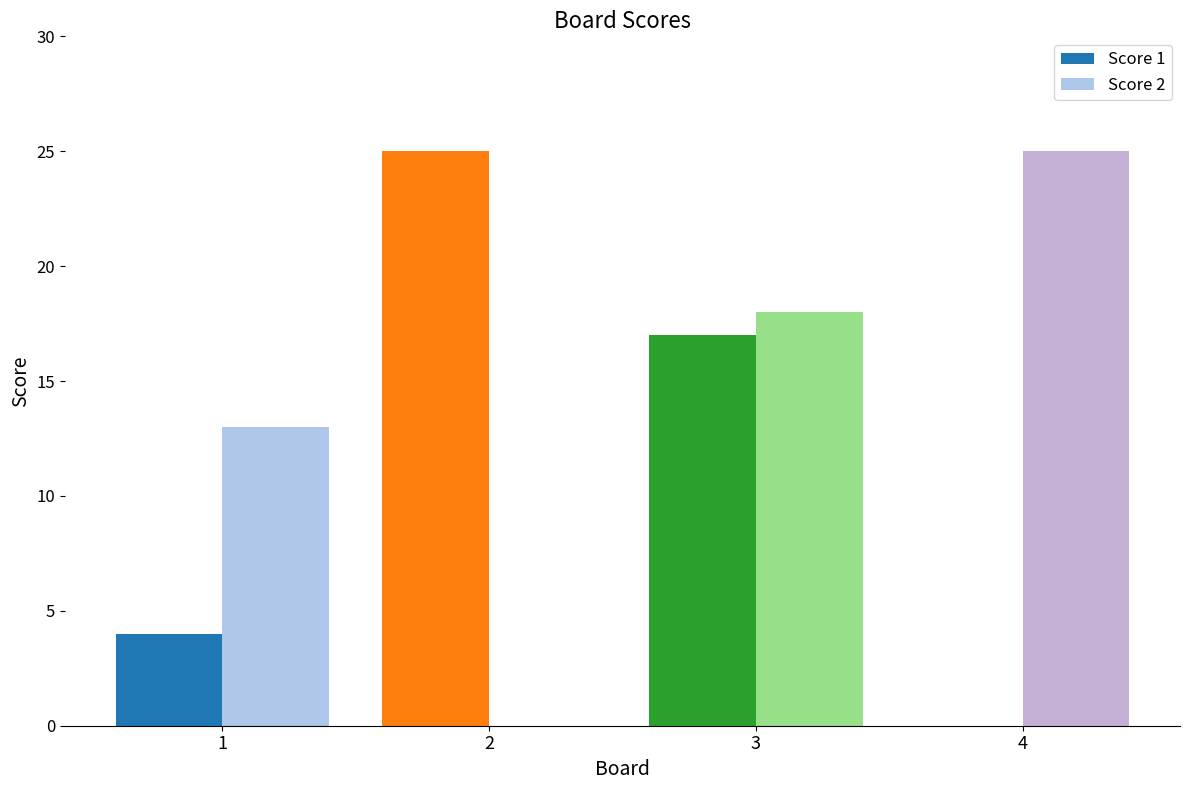

Rank the series at 4 from lowest to highest value.

Score 1, Score 2